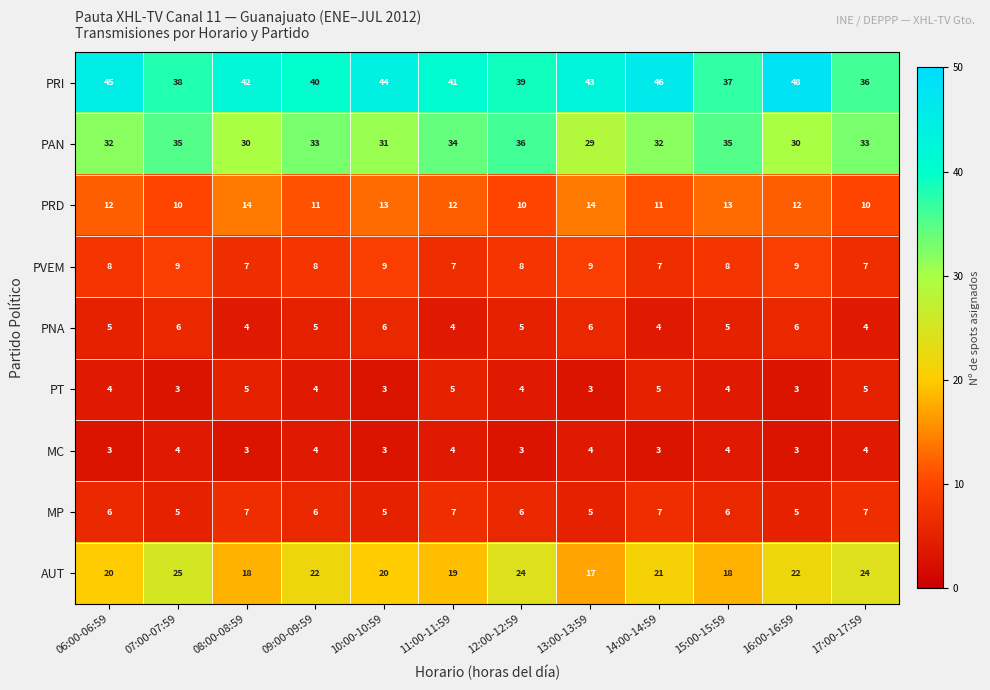

How many distinct data groups are displayed?

9